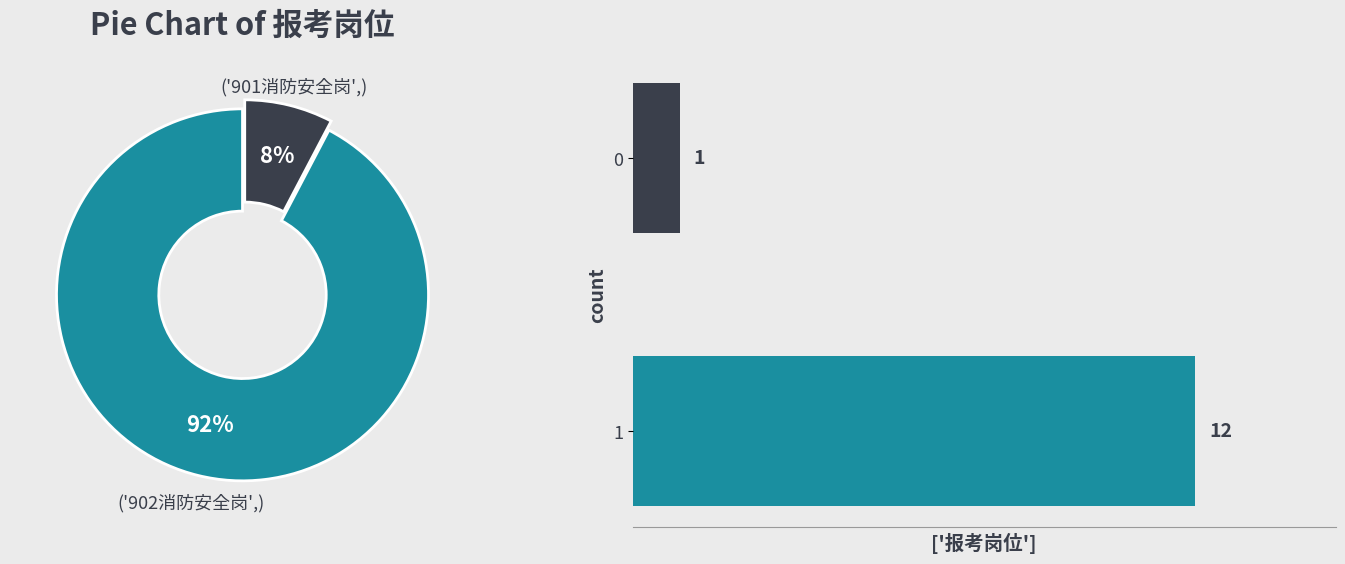

Does 0 account for over 50% of the chart?

No